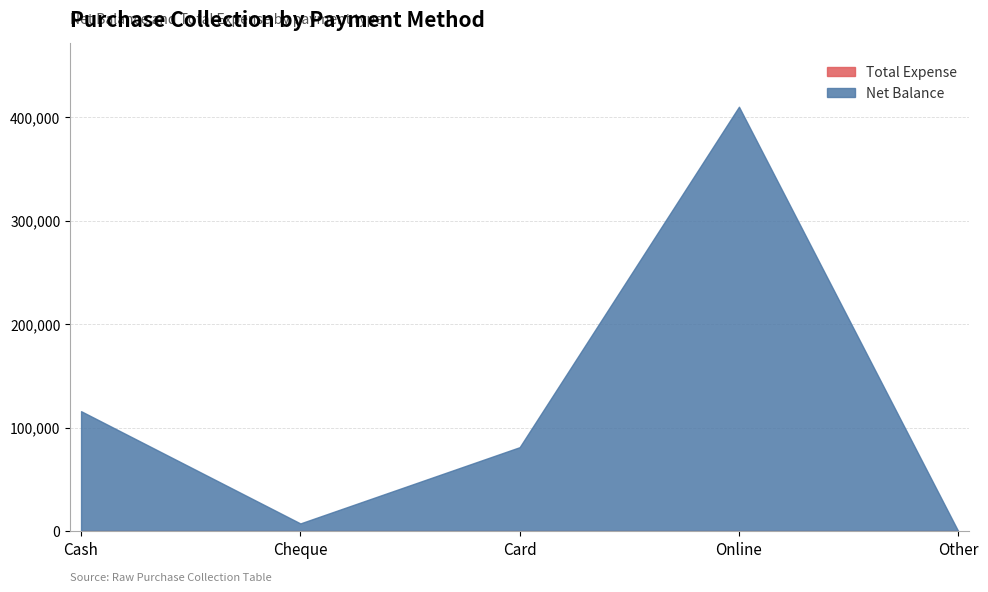

How many positive values does the Net Balance series have?

4